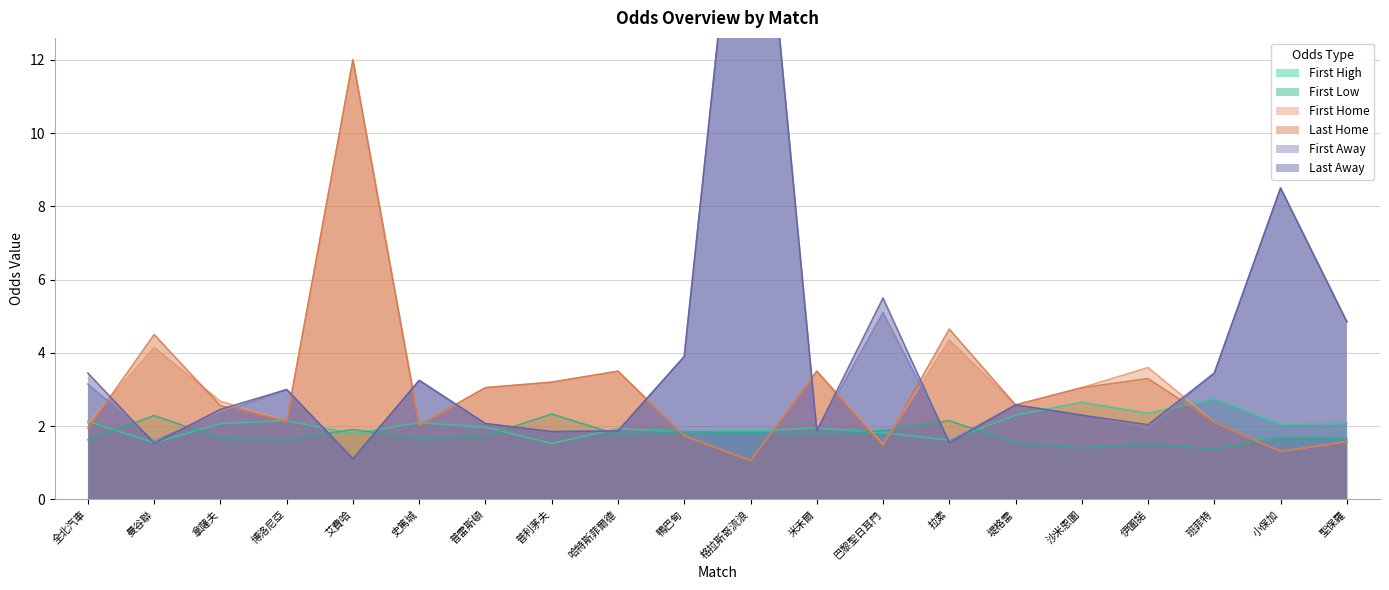

At which label is first_high closest to 2?

普雷斯頓